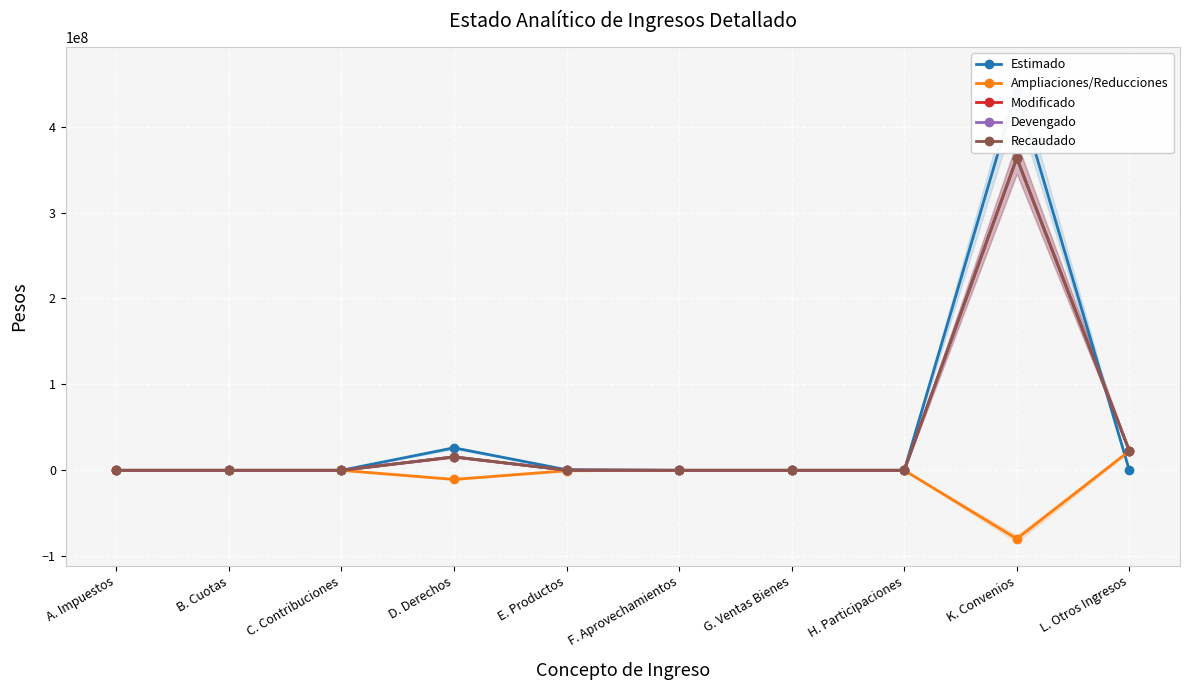

How many values in the Ampliaciones/Reducciones series exceed 0?

1